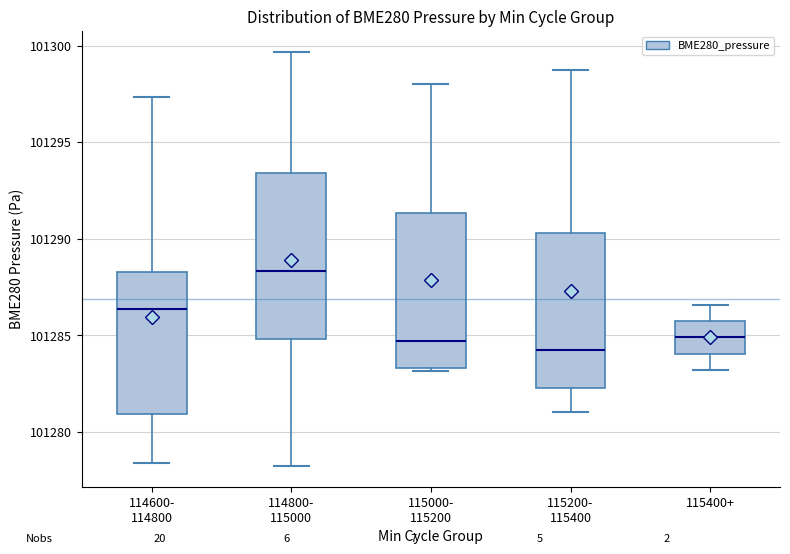

Reading left to right, transcribe this box plot: for each box, give where its median line is, the range the box spans, and where its two whiskers end, as read against the y-axis. The values are not printed on the chart, so give them approximately, as read against the axis.

114600- 114800: median 101286.5, box 101281.0 to 101288.5, whiskers 101278.5 to 101297.5
114800- 115000: median 101288.5, box 101285.0 to 101293.5, whiskers 101278.0 to 101299.5
115000- 115200: median 101284.5, box 101283.5 to 101291.5, whiskers 101283.0 to 101298.0
115200- 115400: median 101284.5, box 101282.5 to 101290.5, whiskers 101281.0 to 101298.5
115400+: median 101285.0, box 101284.0 to 101285.5, whiskers 101283.0 to 101286.5